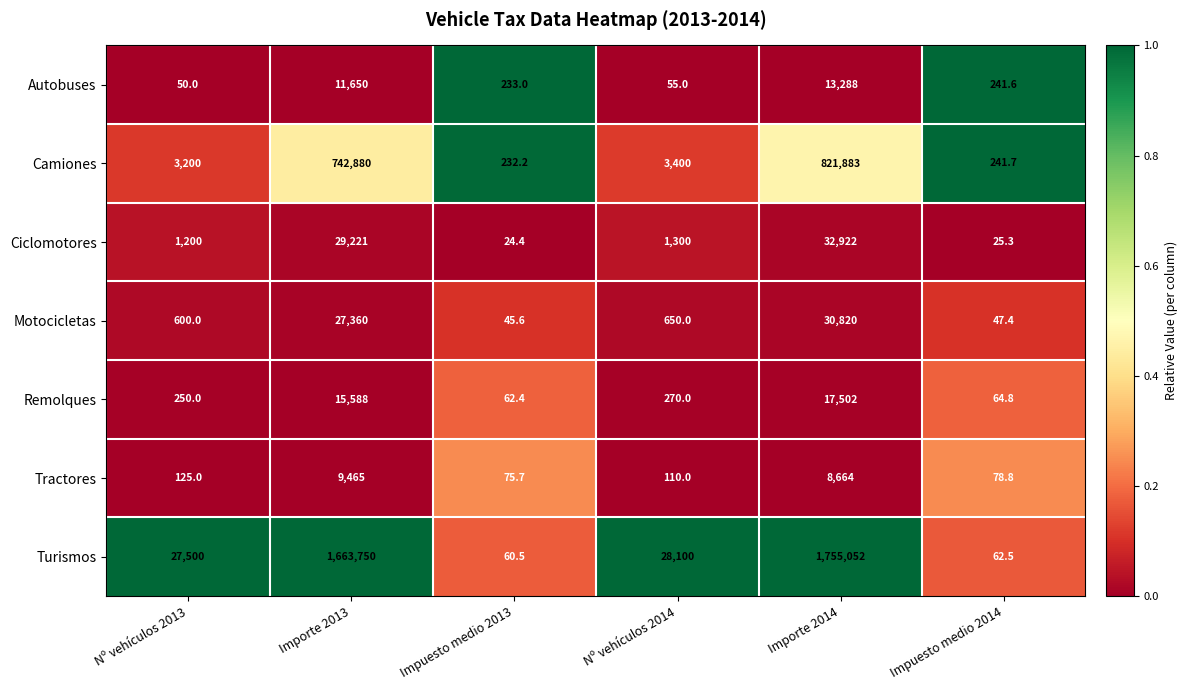

What is the total value across all series at Nº vehículos 2014?

33885.0